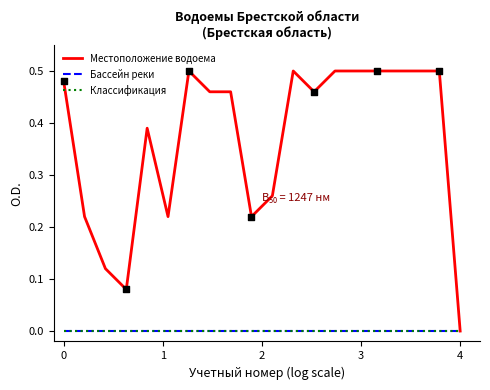

Is this an area chart (filled region under the line)?

No